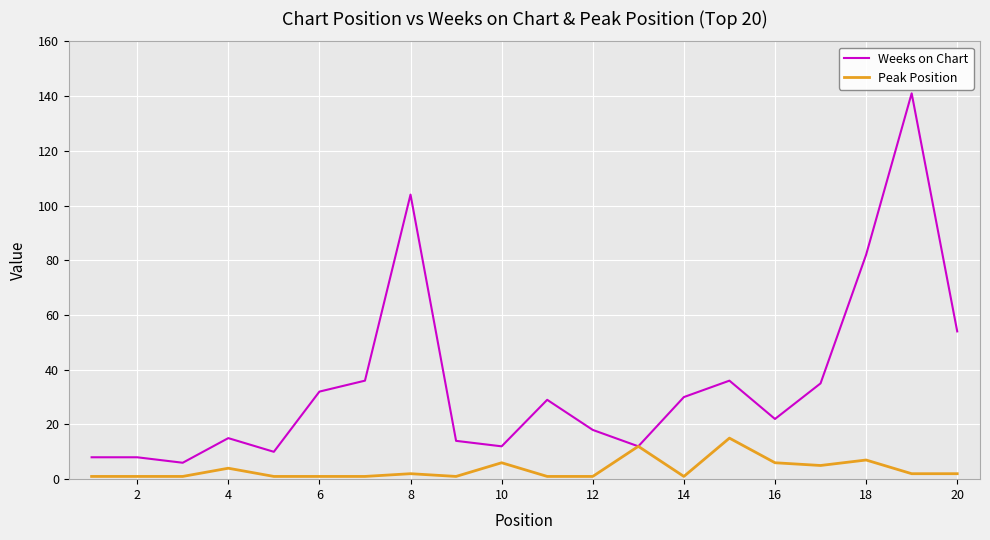

Which series has the largest total across all categories?

Weeks on Chart